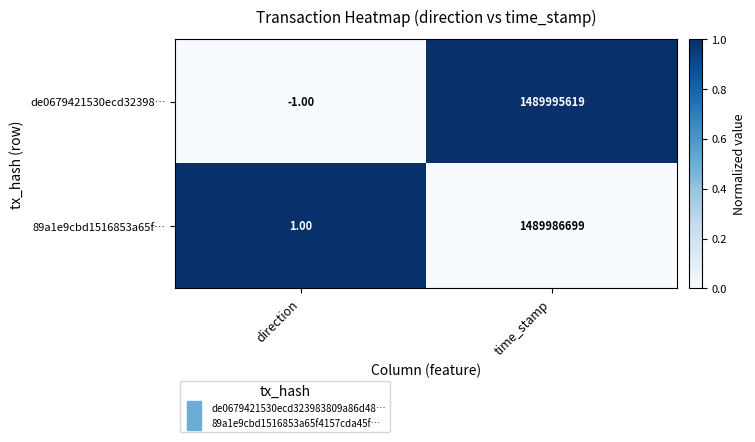

Where is de0679421530ecd32398… nearest to the value 744997809?

direction